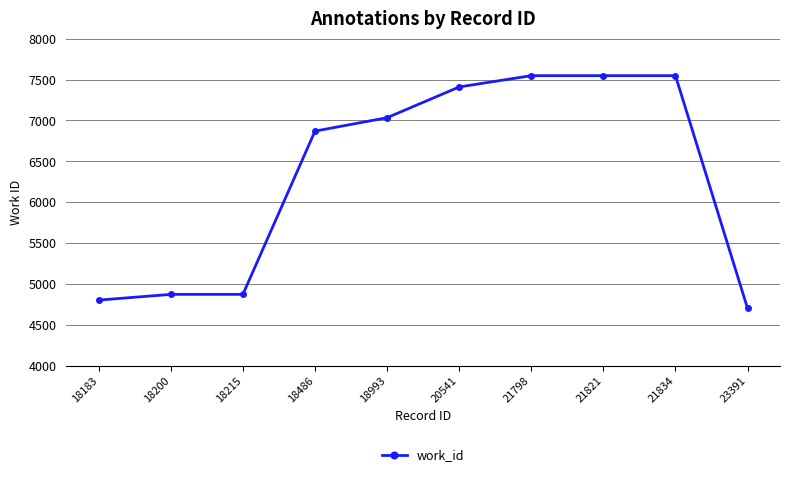

What is the approximate value at 18200, to the nearest 50?

4850